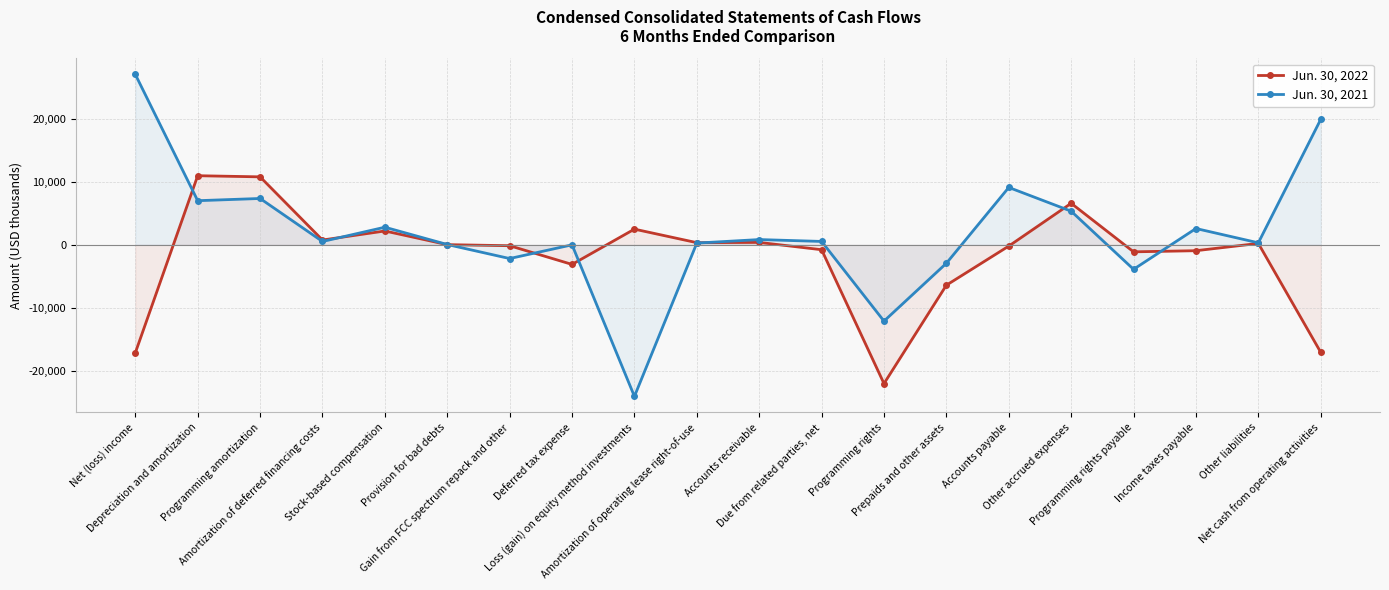

What is the total value across all series at Prepaids and other assets?

-9324